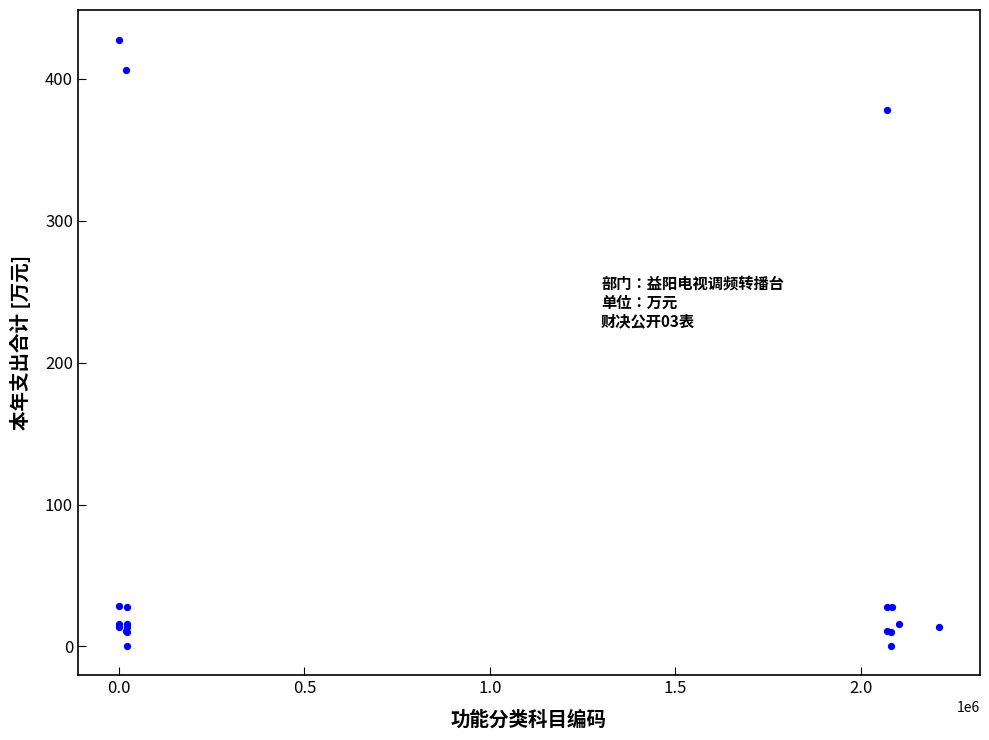

What Y value in the scatter plot is closest to 213?

378.2